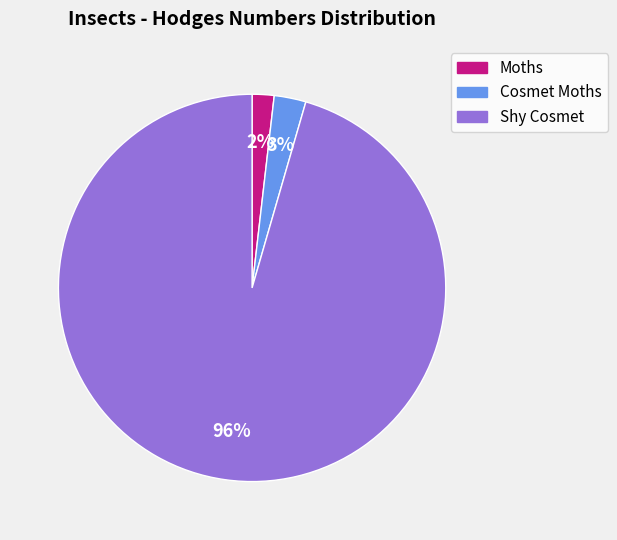

To the nearest percent, what is the average slice percentage?

33%